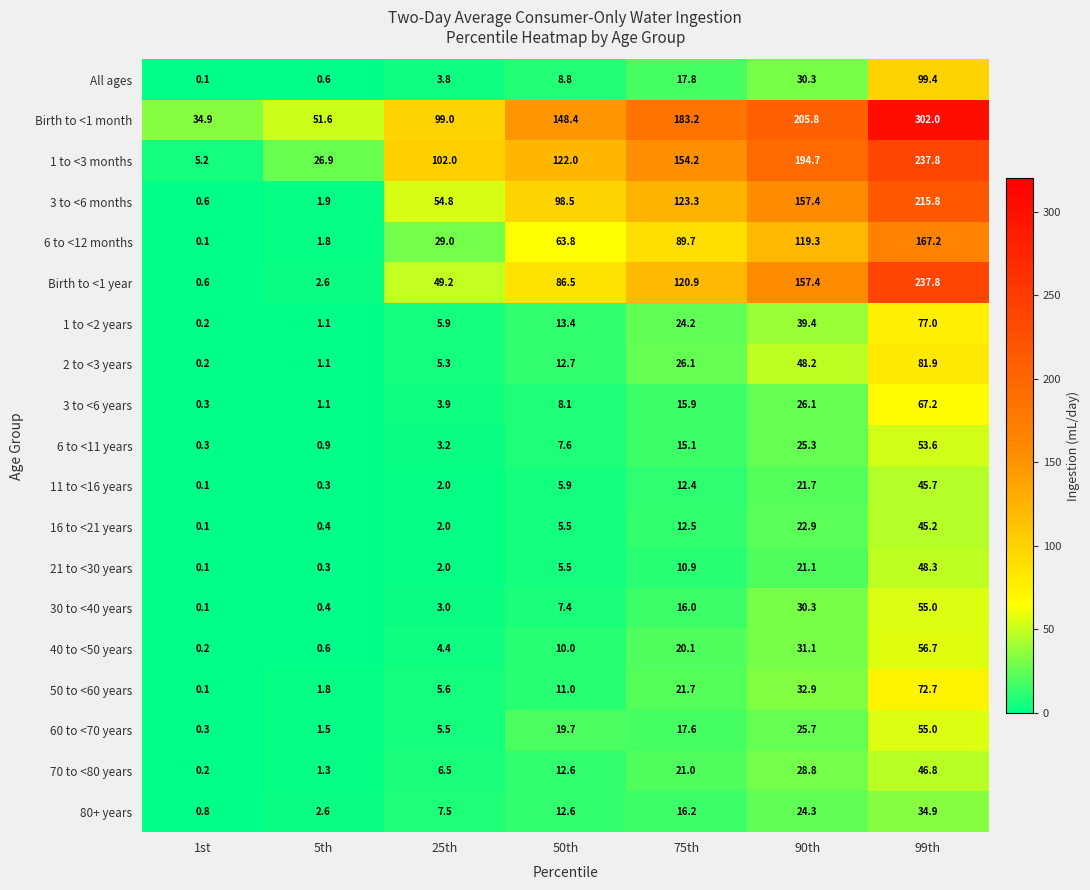

At which category is the sum across all series the highest?

99th